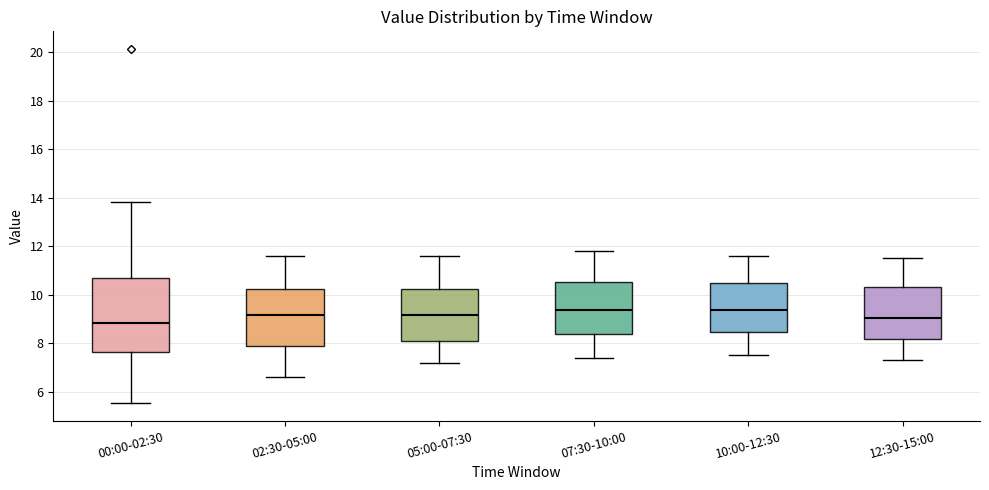

Reading left to right, transcribe this box plot: for each box, give where its median line is, the range the box spans, and where its two whiskers end, as read against the y-axis. The values are not printed on the chart, so give them approximately, as read against the axis.

00:00-02:30: median 8.8, box 7.6 to 10.6, whiskers 5.6 to 13.8
02:30-05:00: median 9.2, box 7.8 to 10.2, whiskers 6.6 to 11.6
05:00-07:30: median 9.2, box 8.0 to 10.2, whiskers 7.2 to 11.6
07:30-10:00: median 9.4, box 8.4 to 10.6, whiskers 7.4 to 11.8
10:00-12:30: median 9.4, box 8.4 to 10.6, whiskers 7.6 to 11.6
12:30-15:00: median 9.0, box 8.2 to 10.4, whiskers 7.4 to 11.6